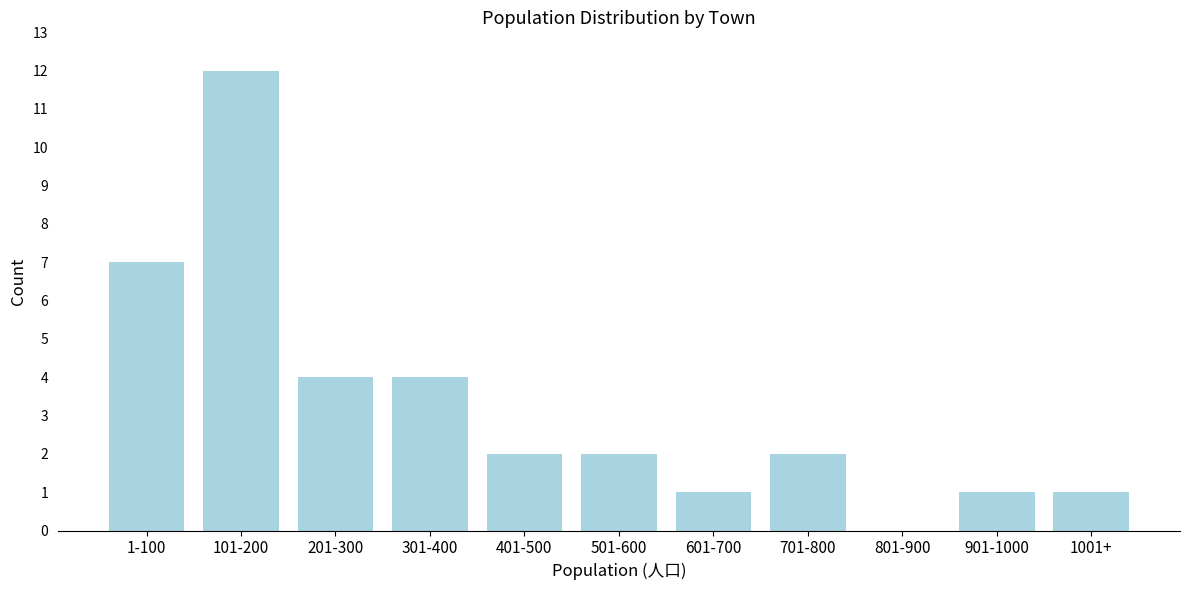

Reading right to left, transcribe all the data shown in this chart.

1001+=1	901-1000=1	801-900=0	701-800=2	601-700=1	501-600=2	401-500=2	301-400=4	201-300=4	101-200=12	1-100=7